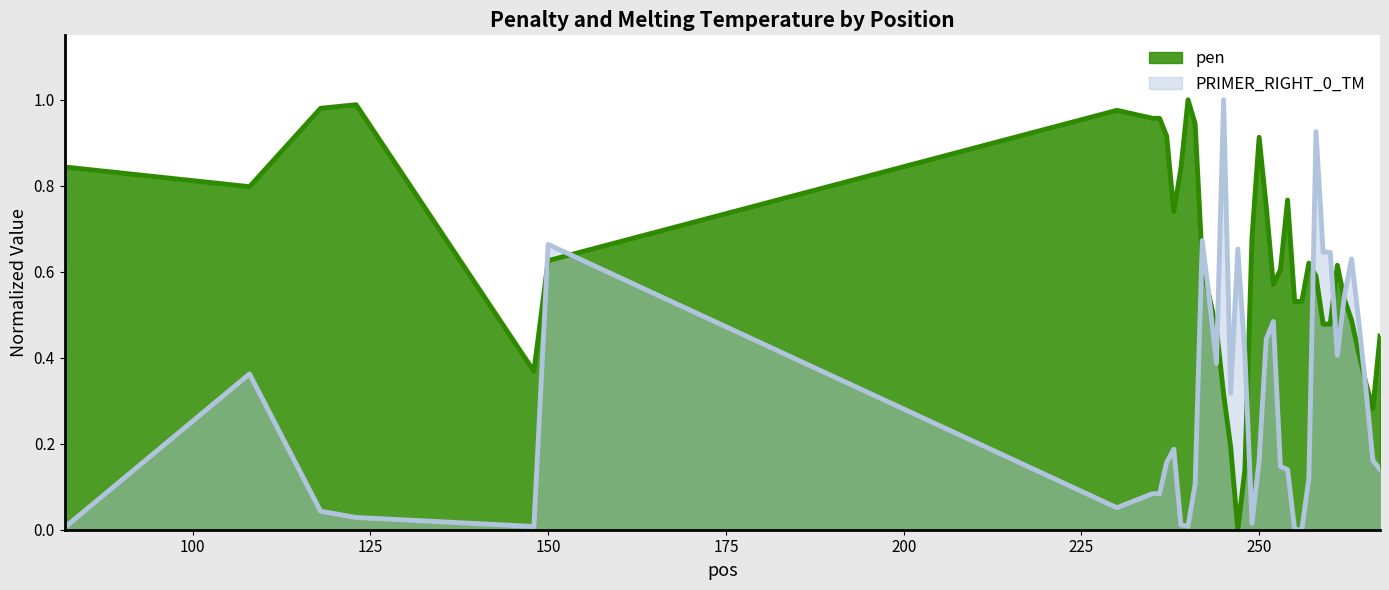

How many intersections are there between PRIMER_RIGHT_0_TM and pen?

10